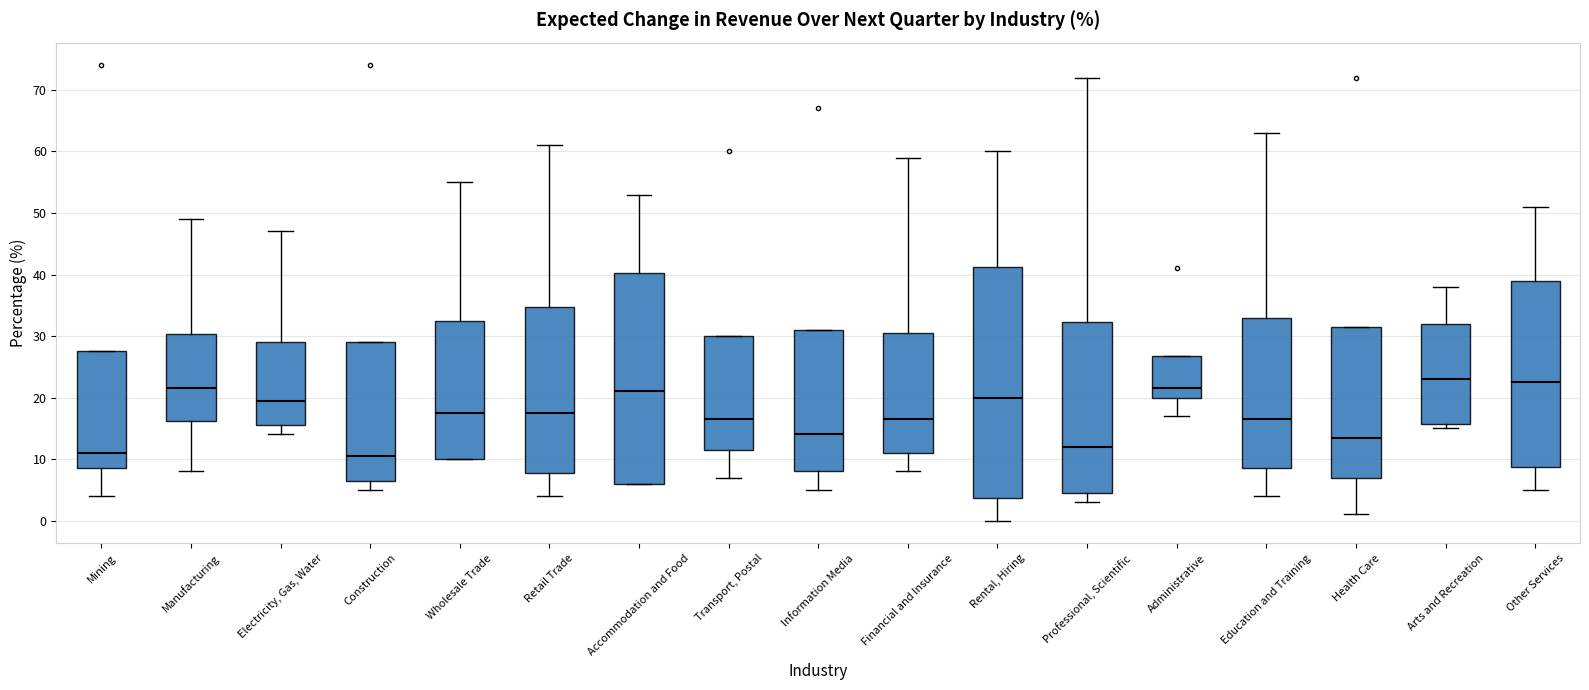

Where does the median line of the box for Arts and Recreation sit on the y-axis? The values are not printed on the chart, so give them approximately, as read against the axis.

23